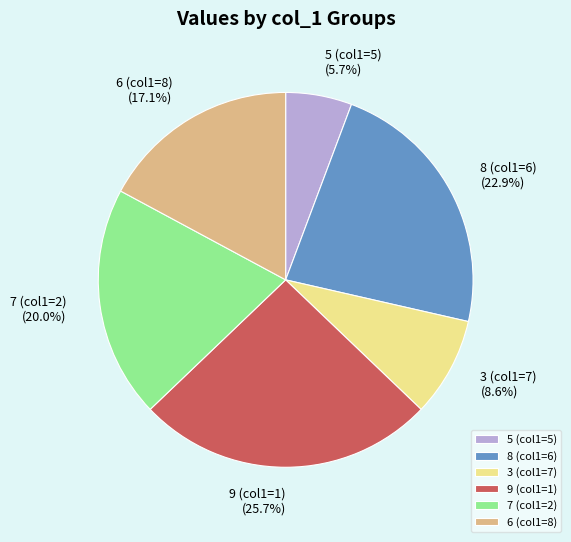

Is there any slice that represents more than half of the pie?

No